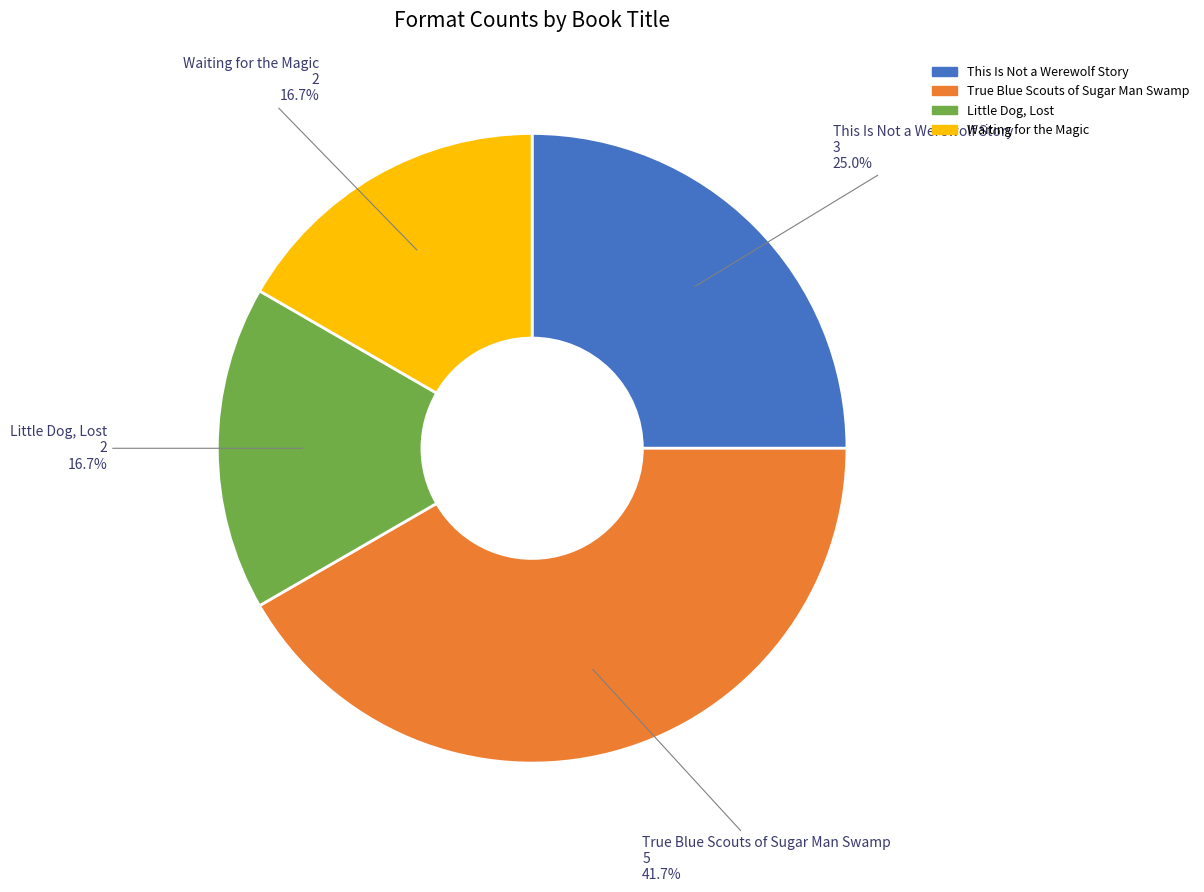

Which has a higher value, Little Dog, Lost or This Is Not a Werewolf Story?

This Is Not a Werewolf Story